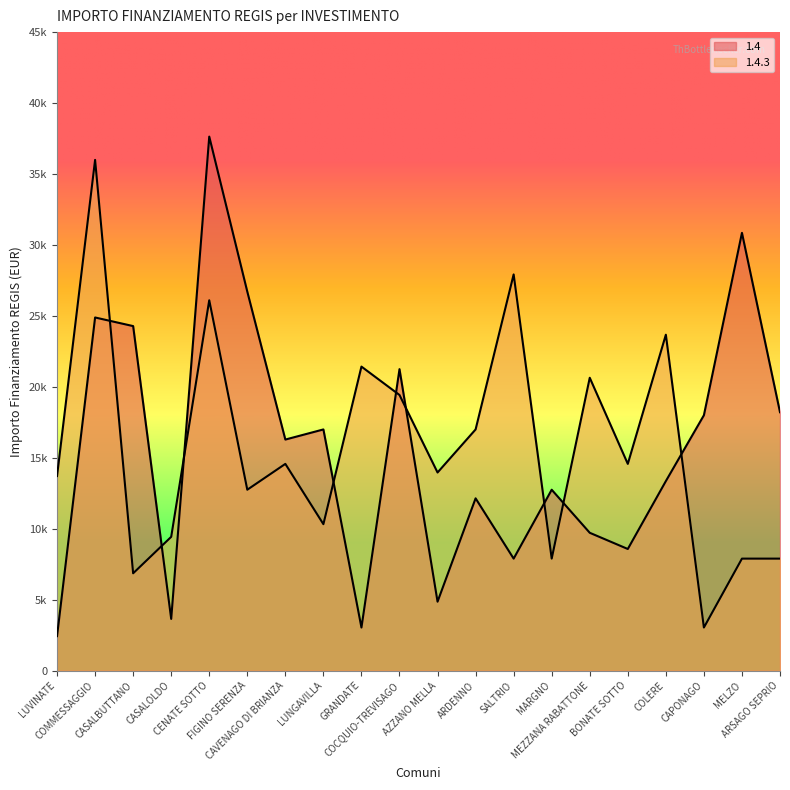

How many values in the 1.4.3 series are below 14568?

10